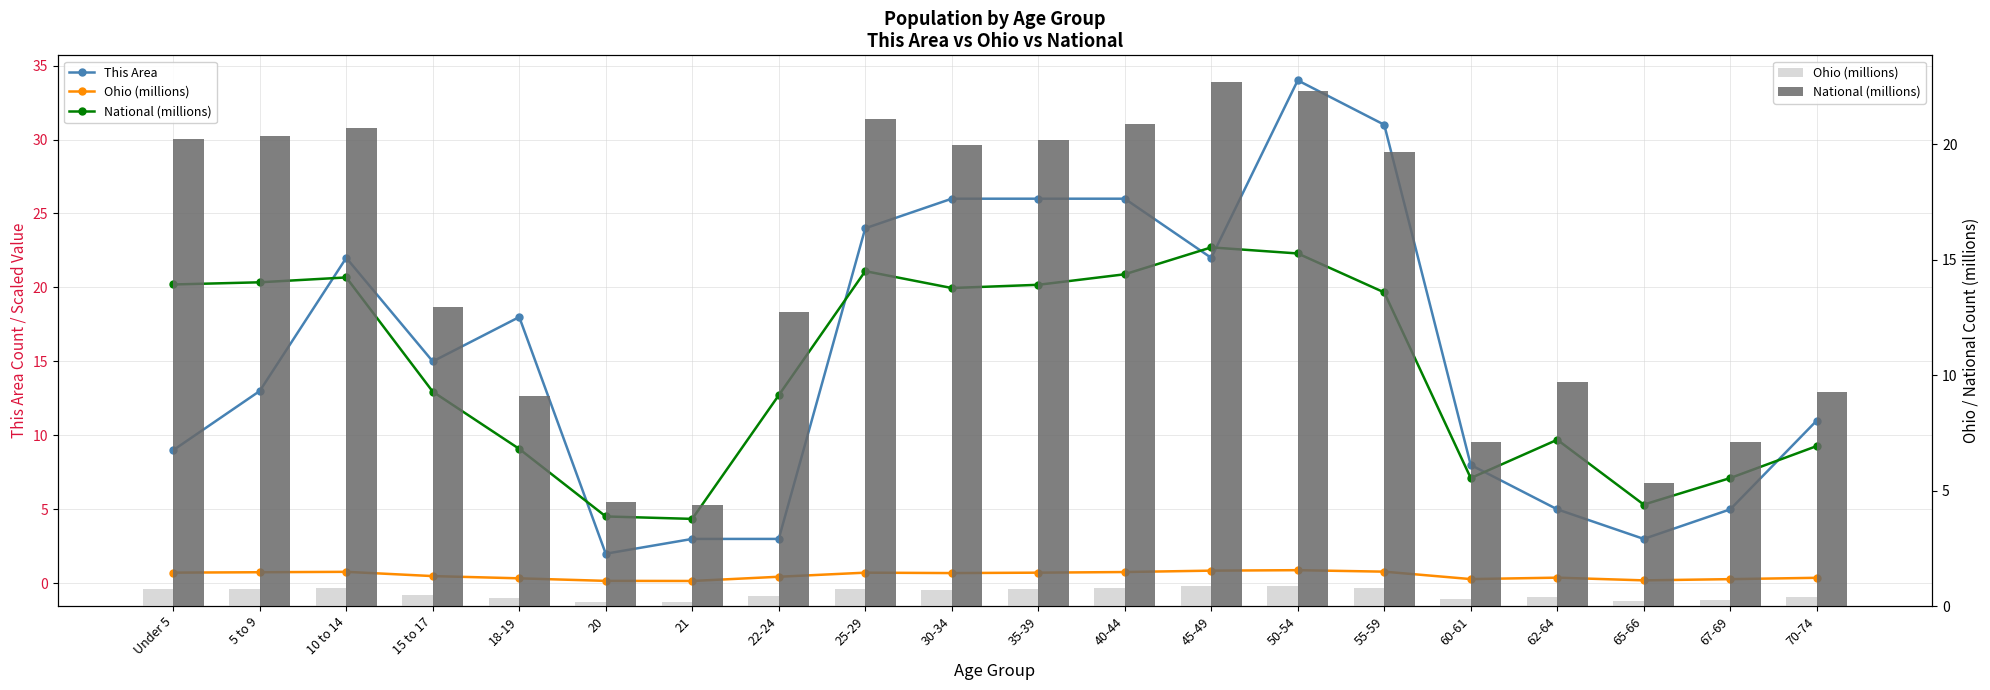

What is the sum of all Ohio (millions) values?

10.8